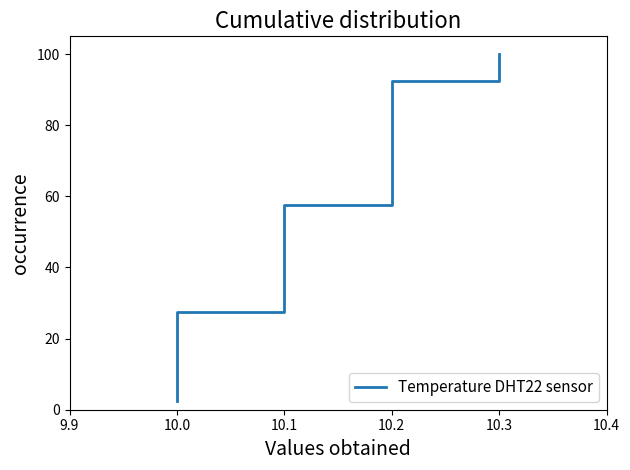

Approximately how many times larger is the value at 10.1 compared to 10.0?

2.9